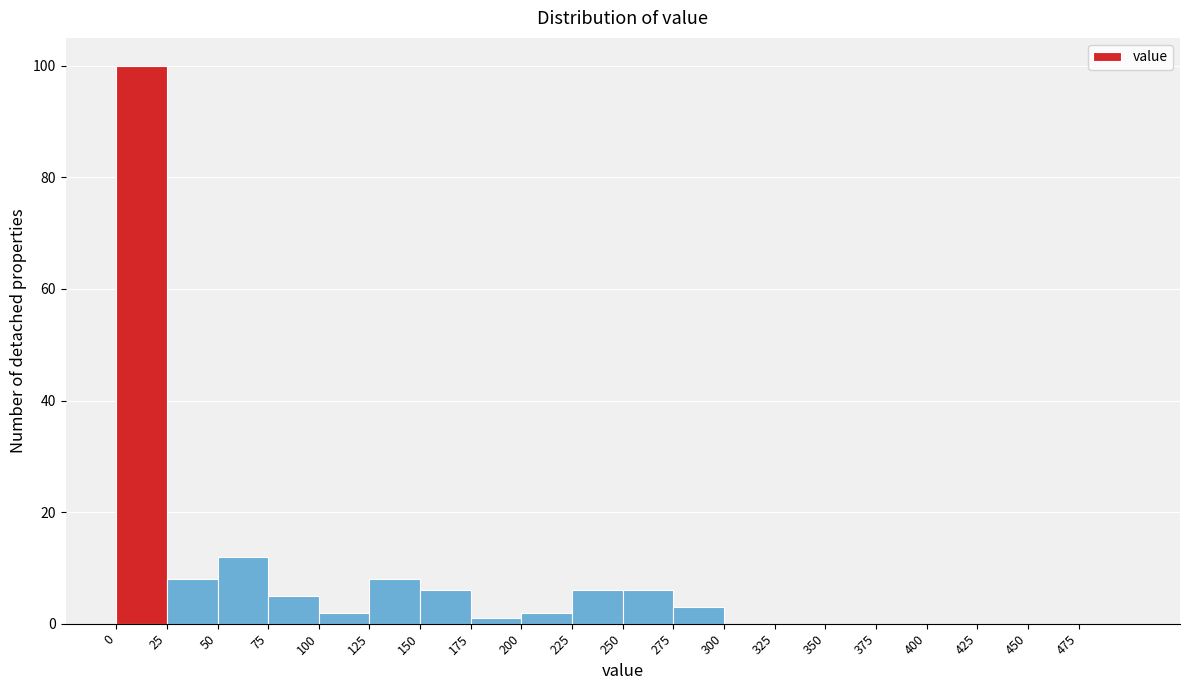

Reading left to right, transcribe this chart: for each bar, give the range it covers on the x-axis and its height. The values are not printed on the chart, so give them approximately, as read against the axis.

0 to 25: 100
25 to 50: 8
50 to 75: 12
75 to 100: 6
100 to 125: 2
125 to 150: 8
150 to 175: 6
175 to 200: under 2
200 to 225: 2
225 to 250: 6
250 to 275: 6
275 to 300: 4
300 to 325: 0
325 to 350: 0
350 to 375: 0
375 to 400: 0
400 to 425: 0
425 to 450: 0
450 to 475: 0
475 to 500: 0